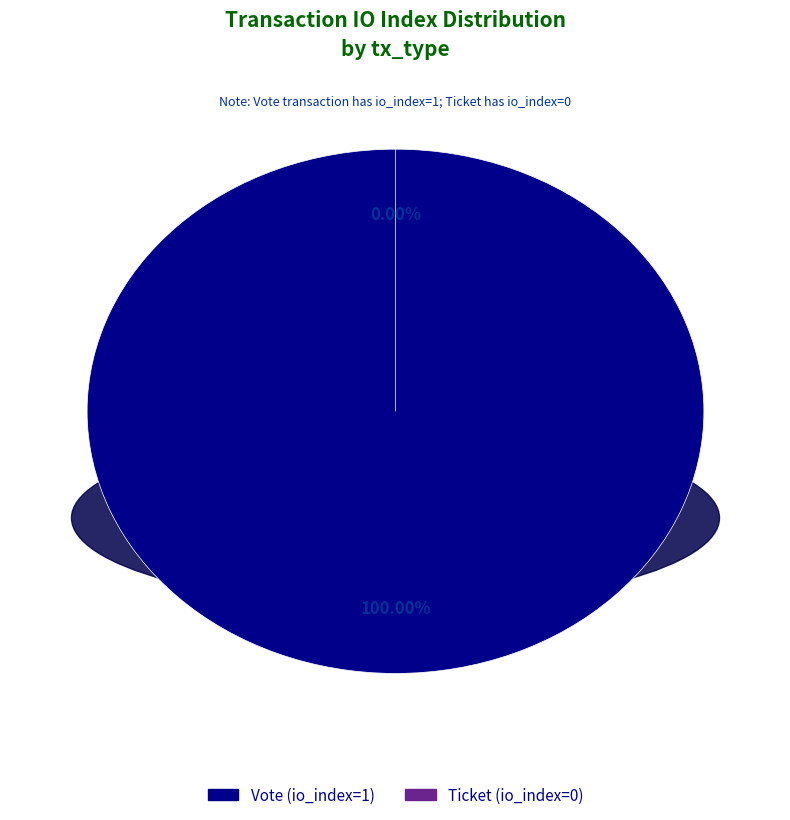

What is the change in value from Vote (io_index=1) to Ticket (io_index=0)?

-1